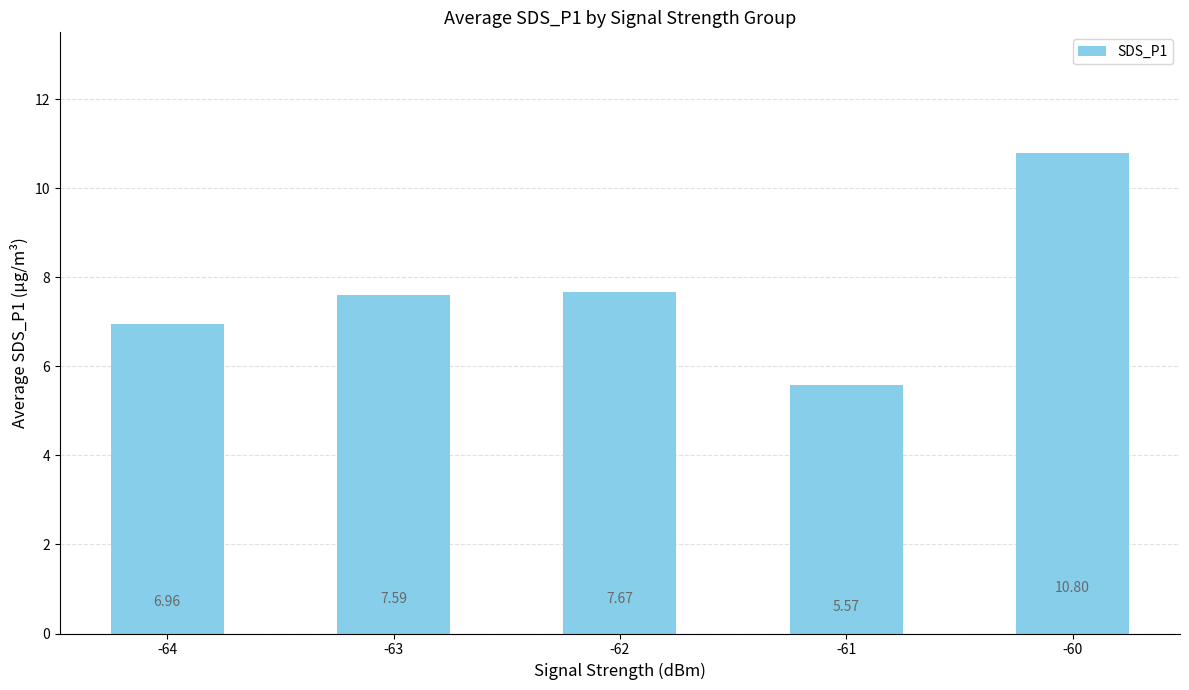

What is the approximate value at -63?

7.6